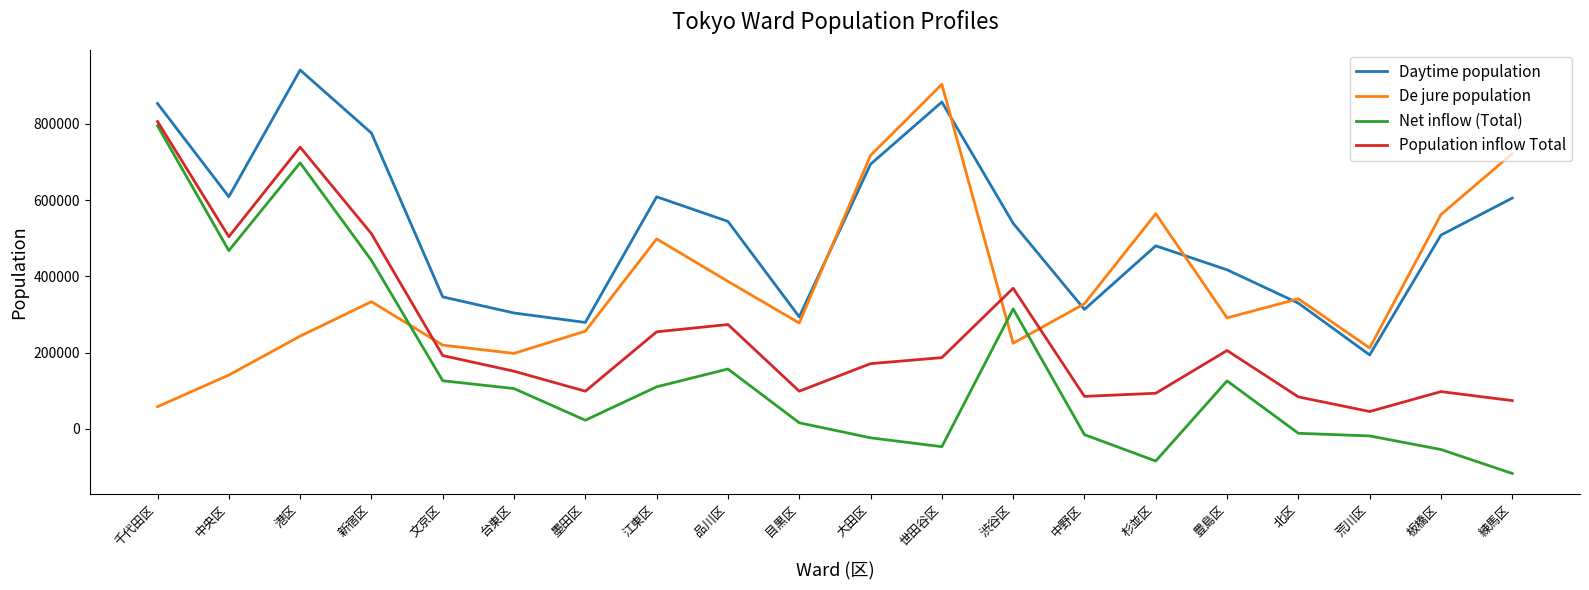

True or false: Net inflow (Total) and Daytime population intersect in this chart.

False